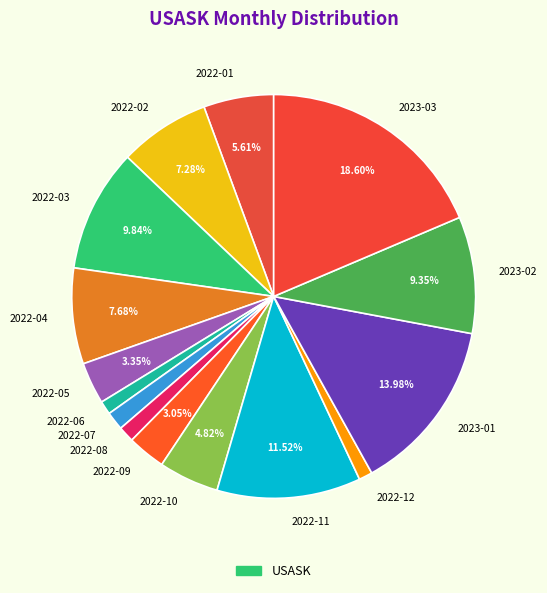

Does 2022-09 represent more than half of the total?

No